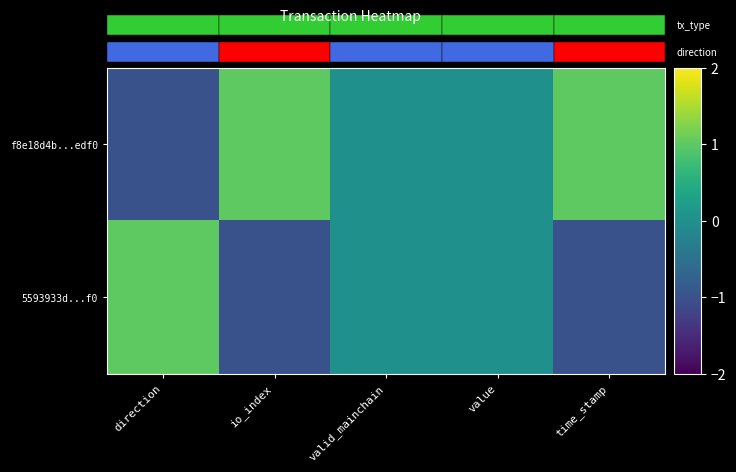

How many values in 5593933d...f0 are above zero?

1